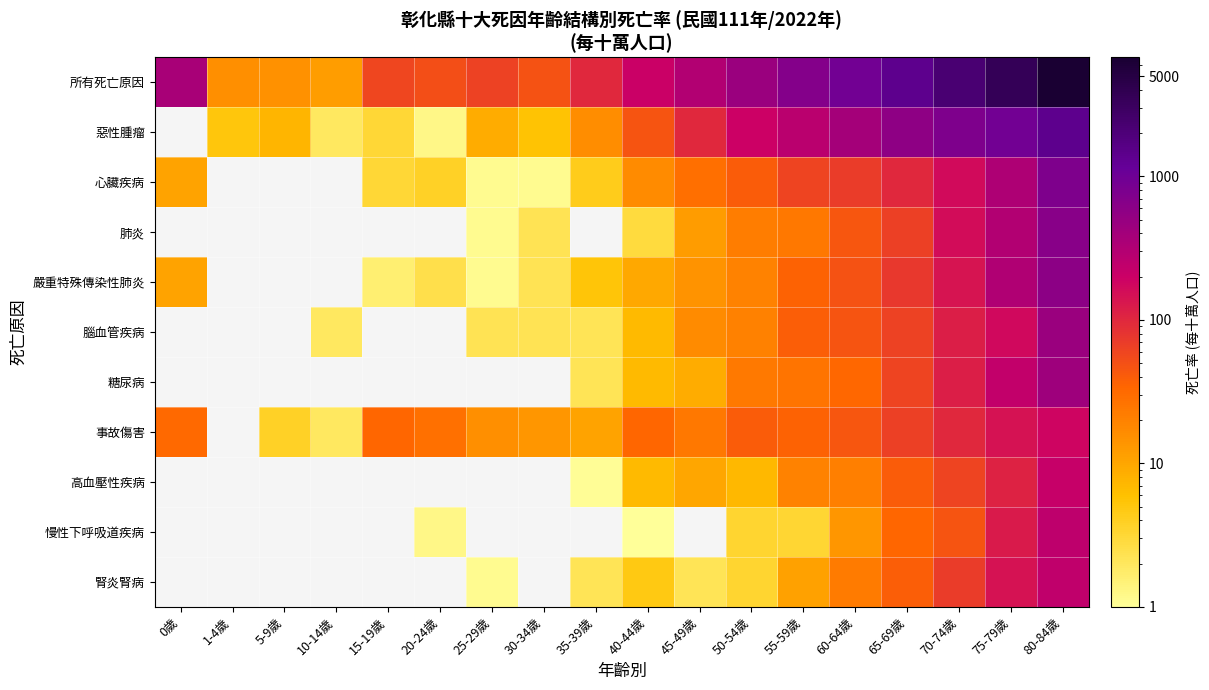

True or false: 事故傷害 has a value of 33.7 at 40-44歲.

True